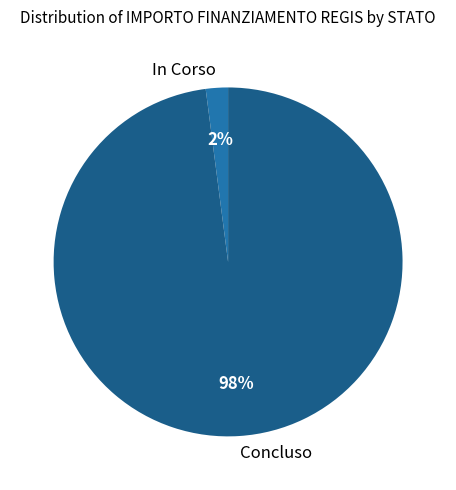

Which category has the biggest portion of the pie?

Concluso